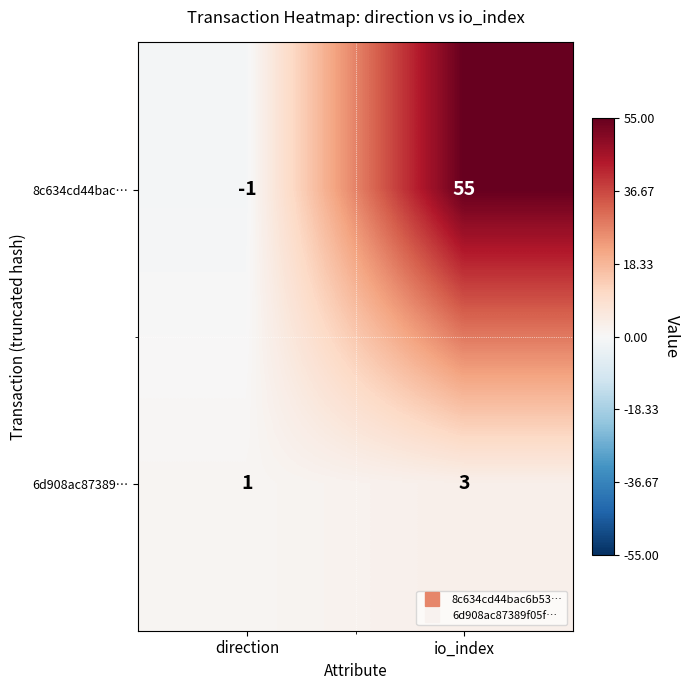

Which series has the largest range (max minus min)?

8c634cd44bac…